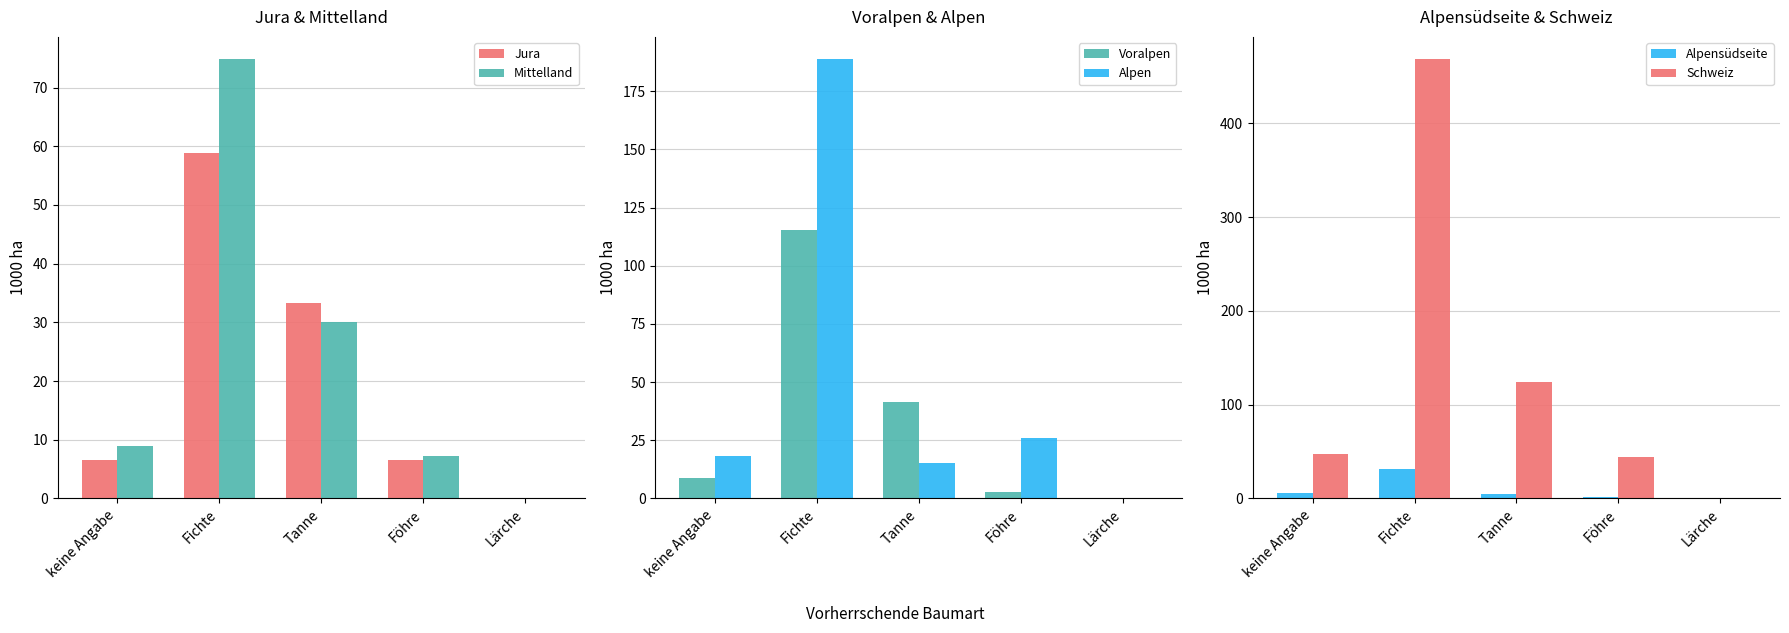

At which label does Jura reach its minimum?

Lärche